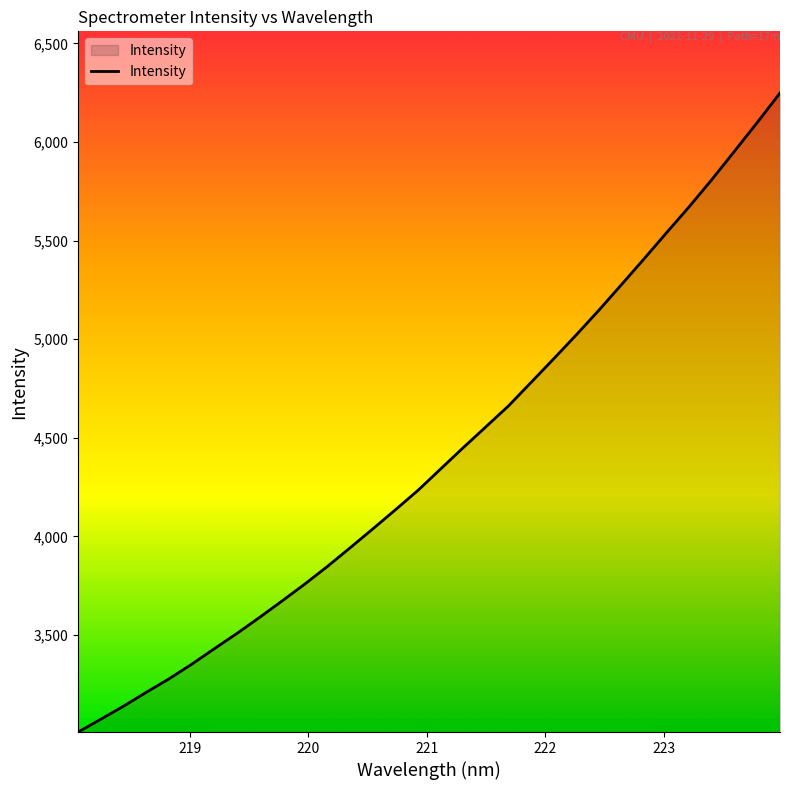

What is the greatest value displayed?

6249.1